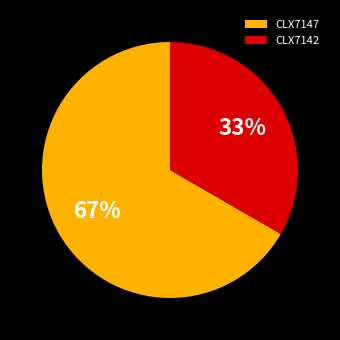

Does CLX7142 represent more than half of the total?

No